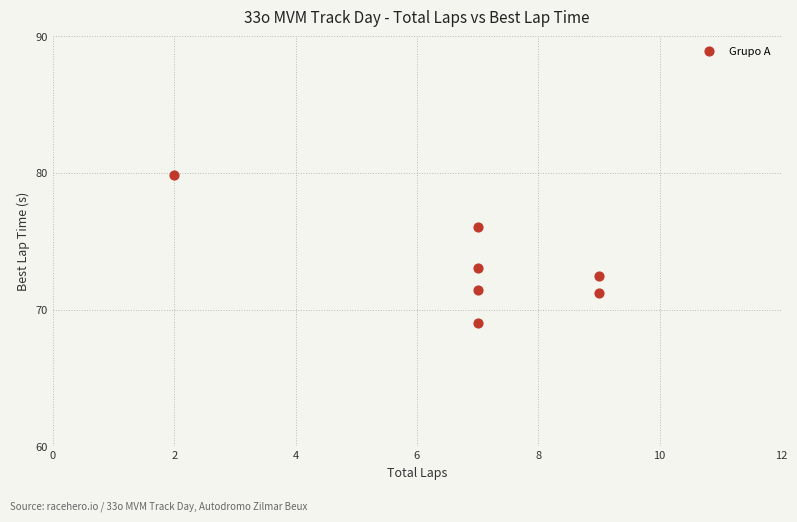

What Y value in the scatter plot is closest to 74?

73.0